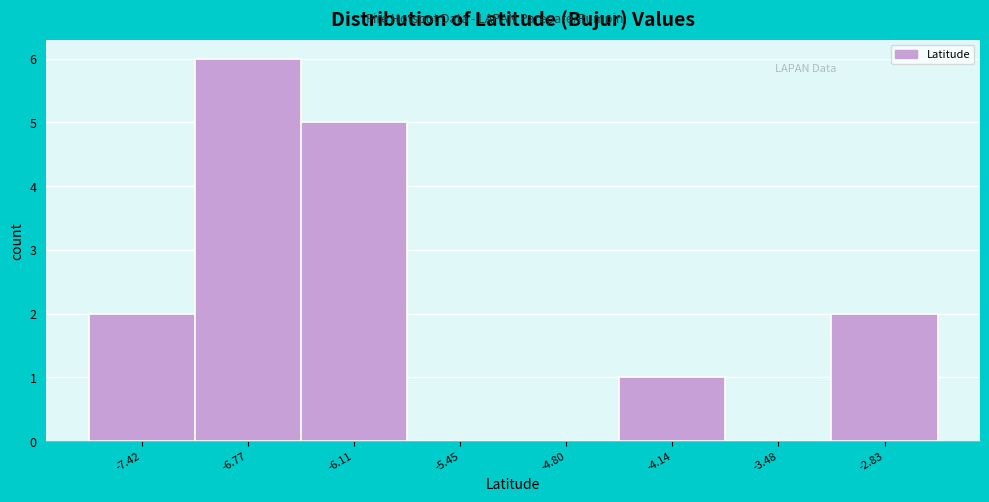

Which range on the x-axis has the tallest bar?

-7.1 to -6.4